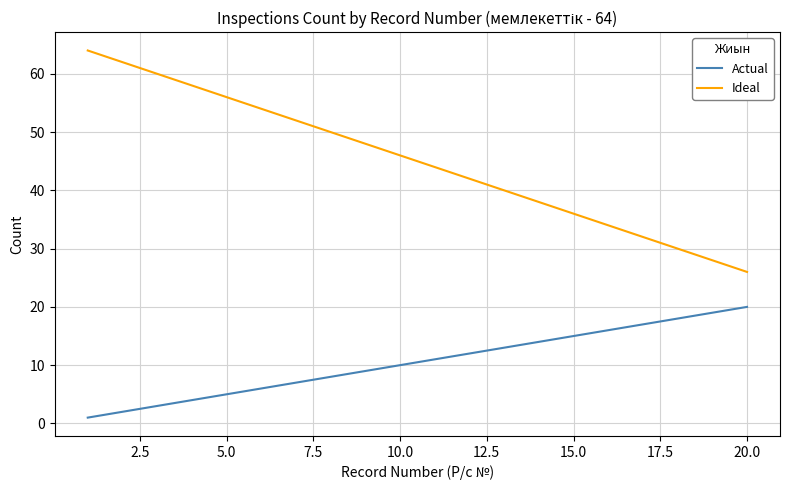

What is the greatest value displayed?

64